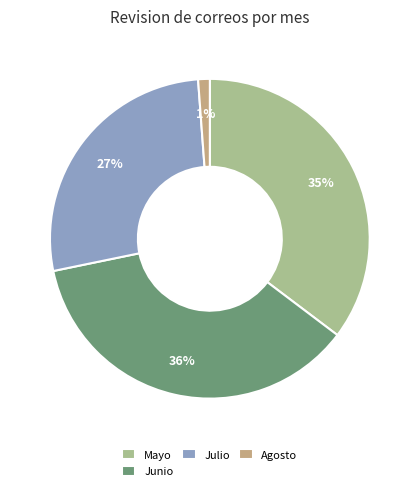

To the nearest percent, what is the difference between the Agosto and Julio slice percentages?

26%